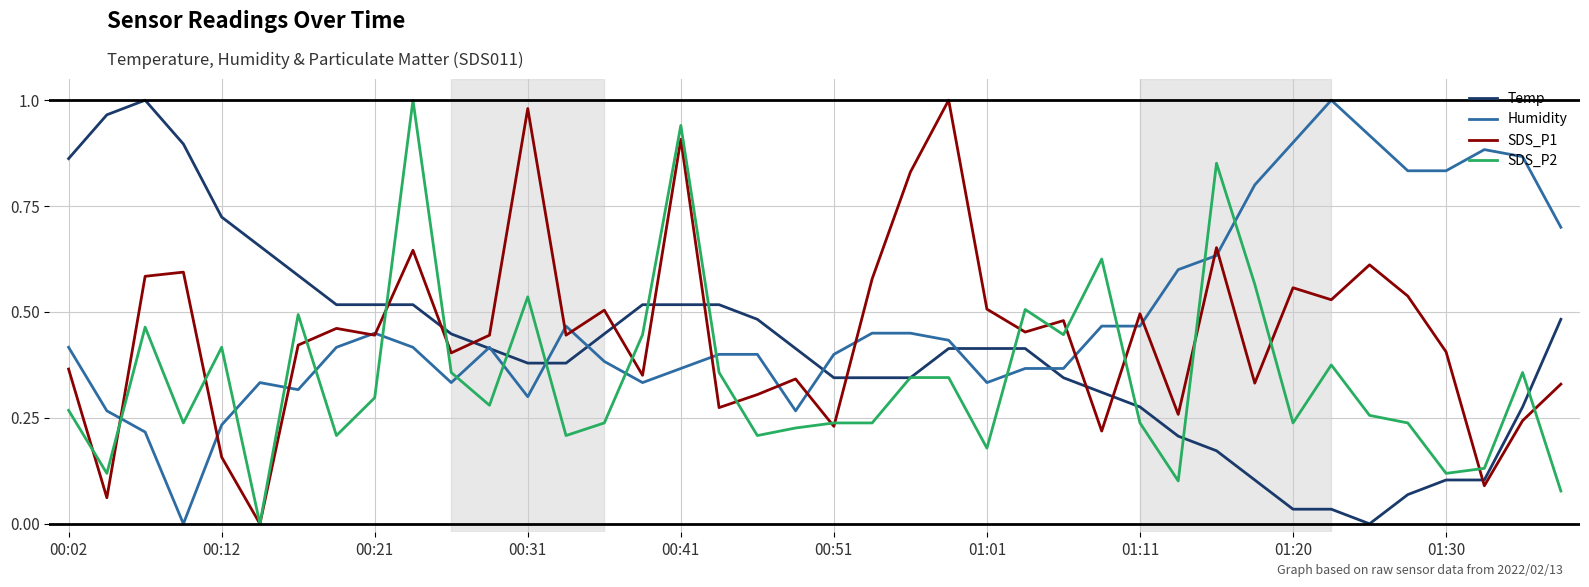

True or false: Humidity and SDS_P2 cross at least once.

True